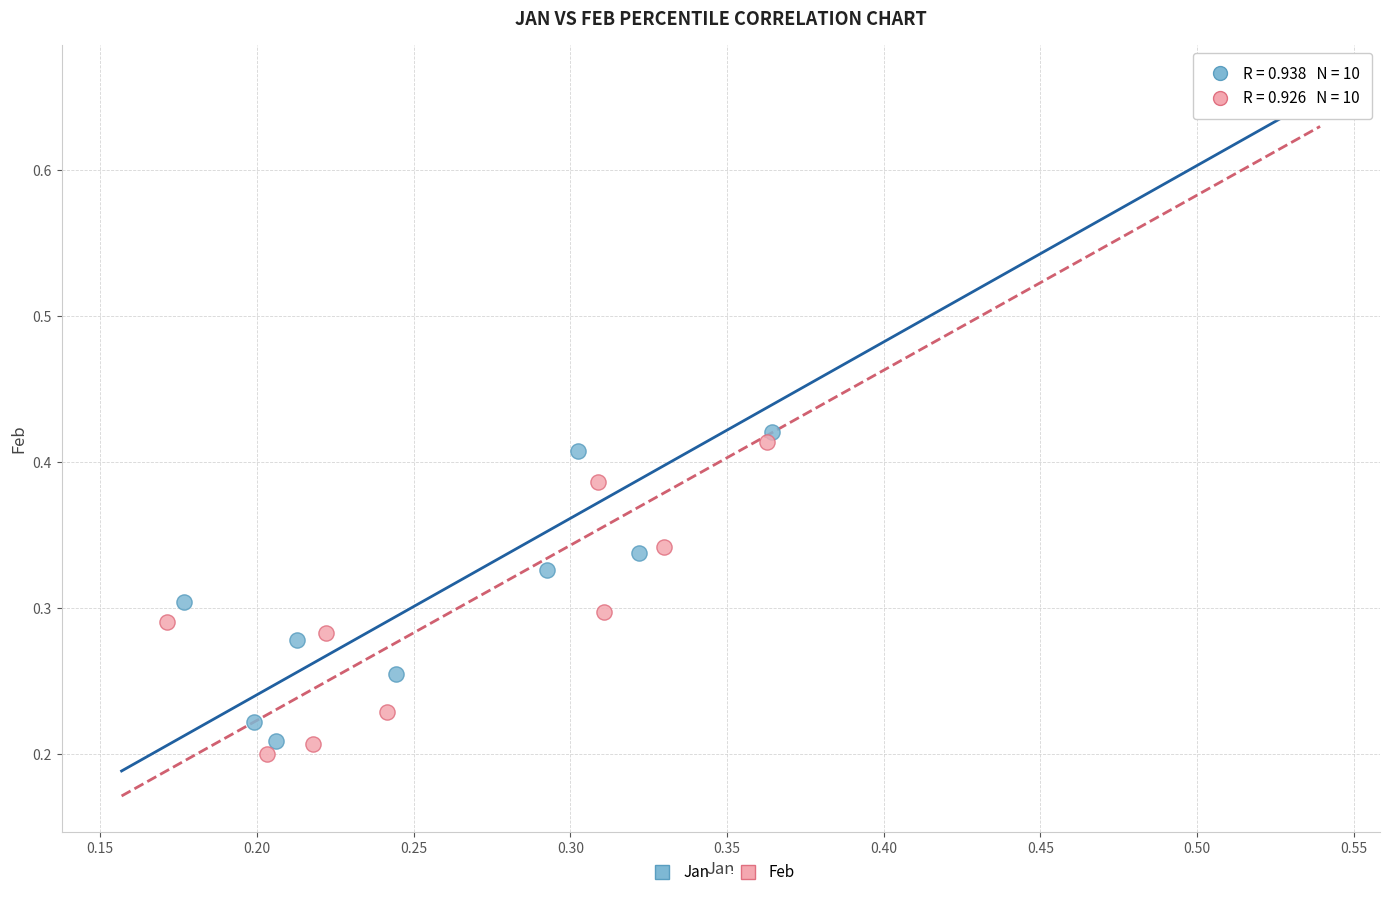

Which series has the widest spread of Y values?

Feb